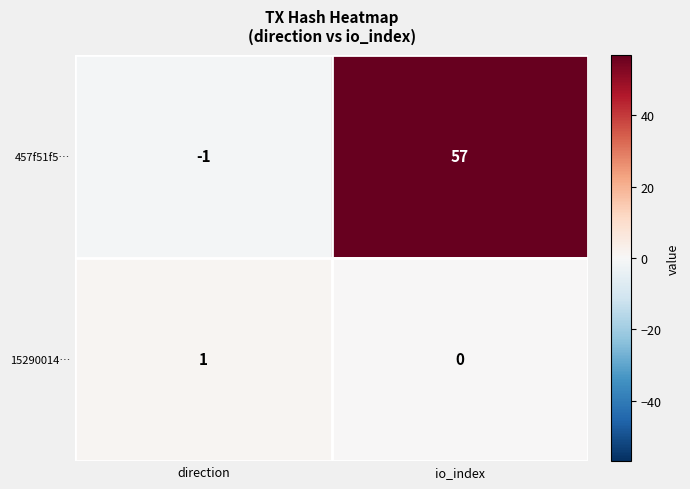

Which category has the highest value across all series?

io_index